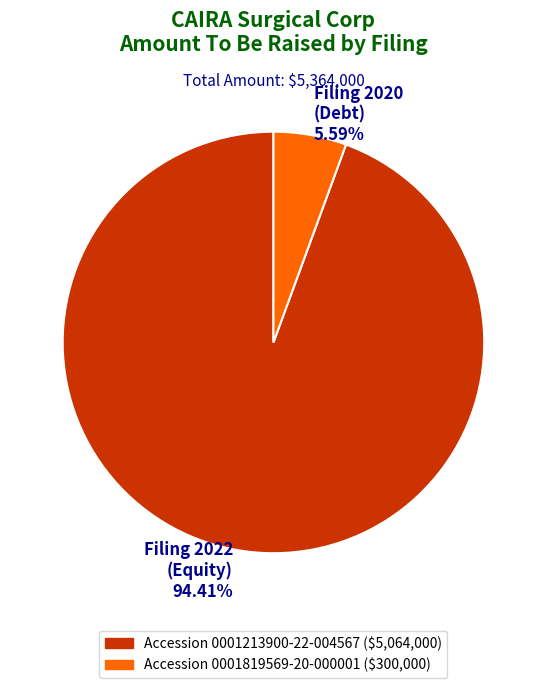

Which has a higher value, Filing 2020 (Debt) or Filing 2022 (Equity)?

Filing 2022 (Equity)